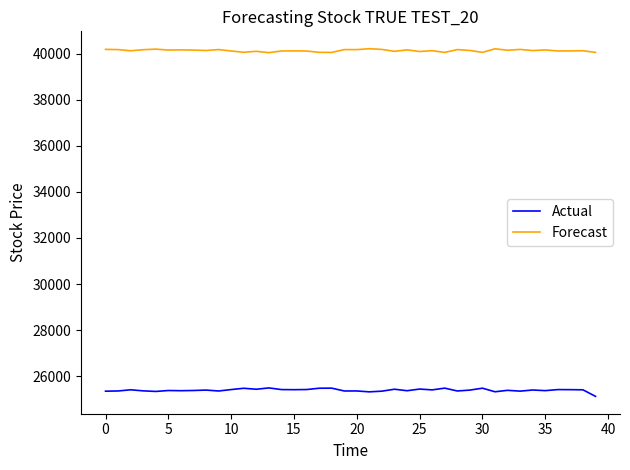

Rank the series by their maximum value, from highest to lowest.

Forecast, Actual